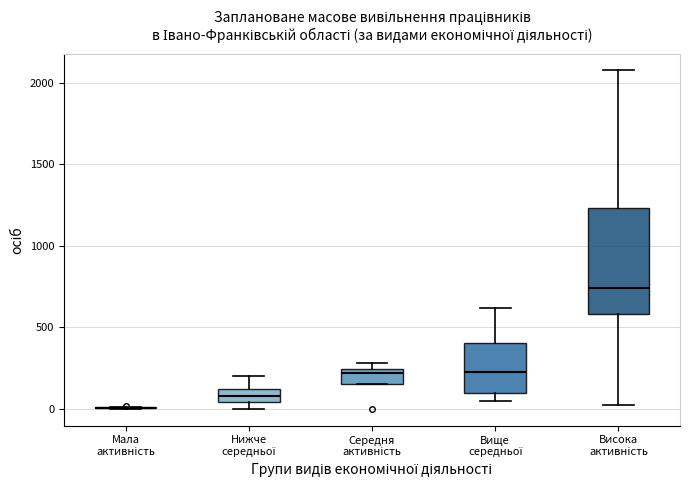

Comparing the boxes themselves (not the whiskers), which one is the tallest?

Висока активність